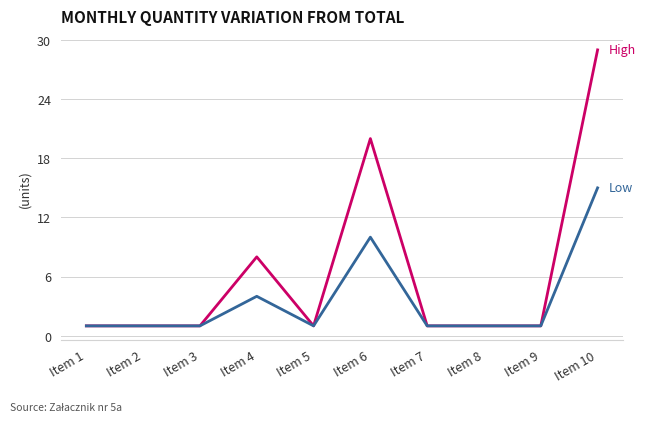

Which category has the highest value across all series?

Item 10